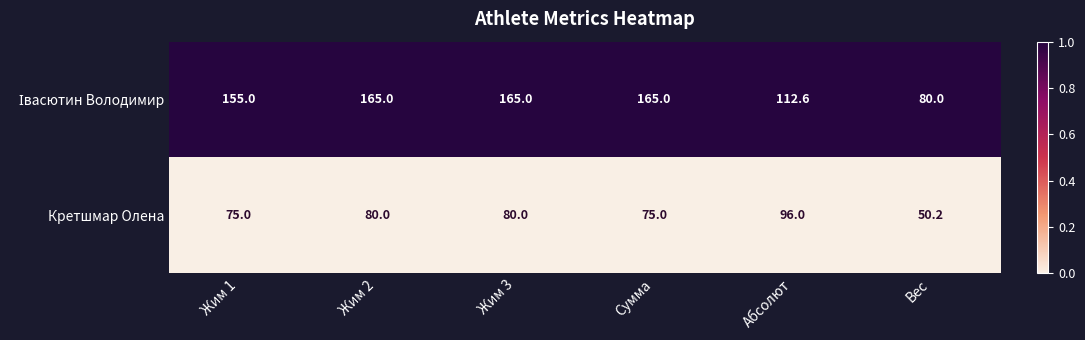

The Кретшмар Олена series shows 31.2 at Жим 3. True or false?

False